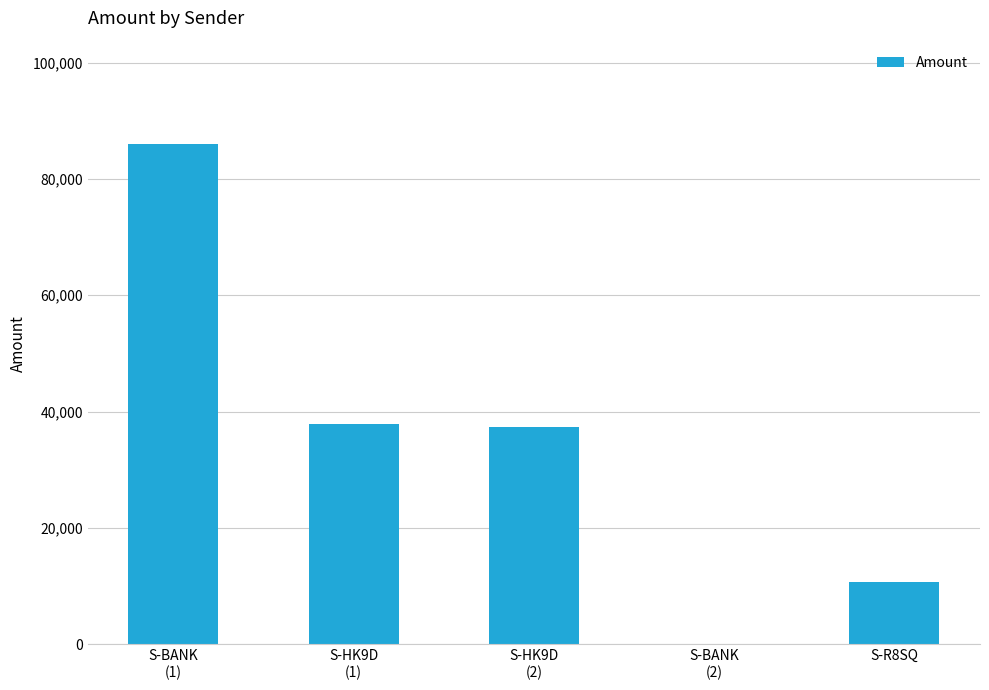

How many data points are above 37433?

3